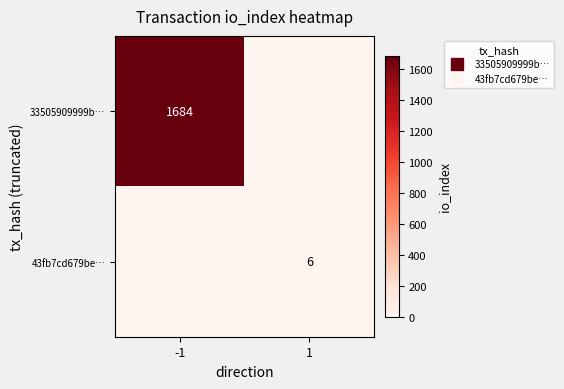

What is the difference between the highest and lowest values at 1?

6